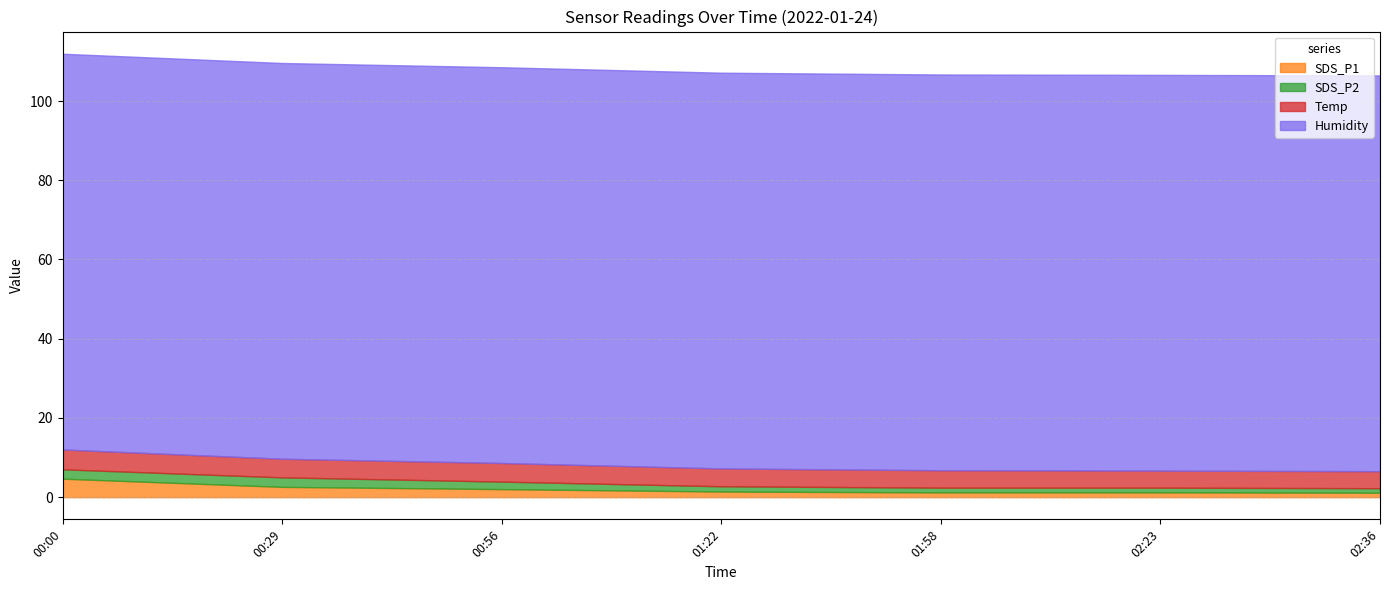

The SDS_P1 series shows 2.6 at 00:29. True or false?

True